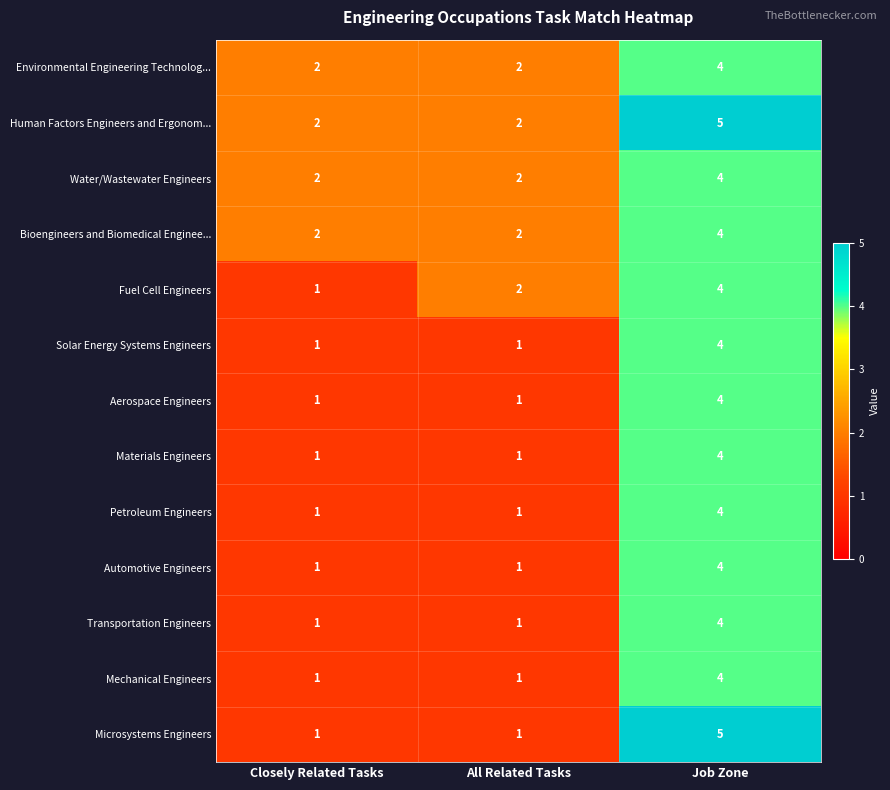

Which series has the largest total across all categories?

Human Factors Engineers and Ergonom...